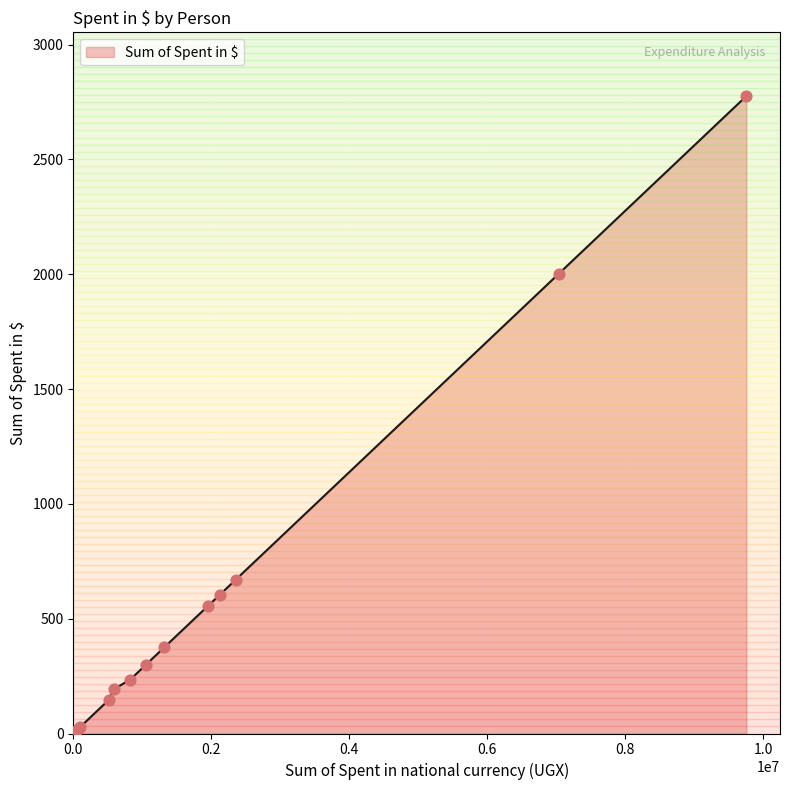

What is the maximum value shown in the chart?

2776.1